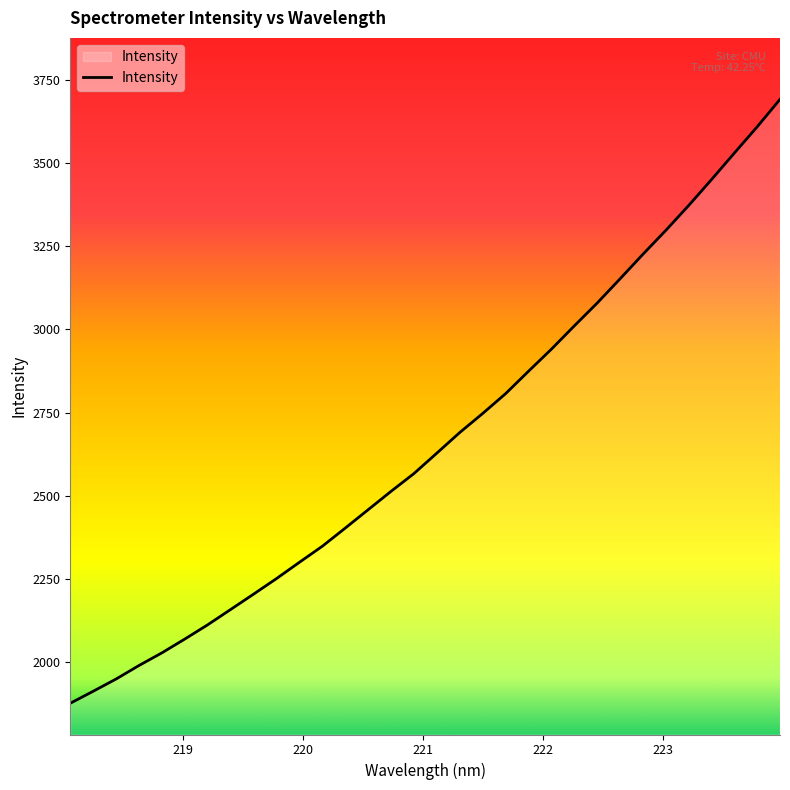

What is the average value?

2664.2